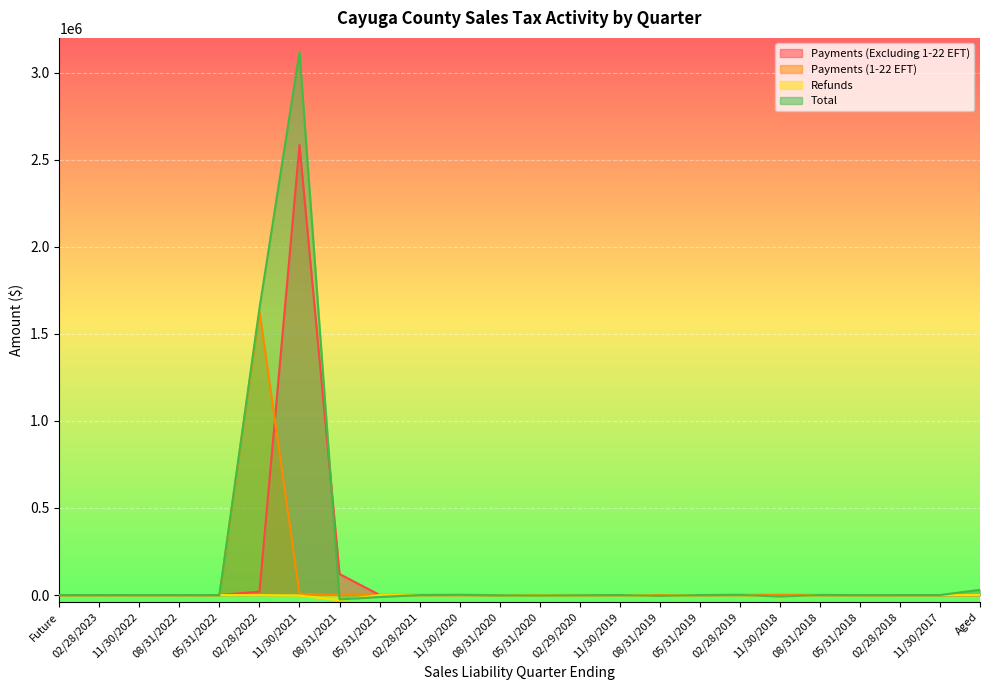

List the series in order of their overall mean, lowest first.

Refunds, Payments (1-22 EFT), Payments (Excluding 1-22 EFT), Total